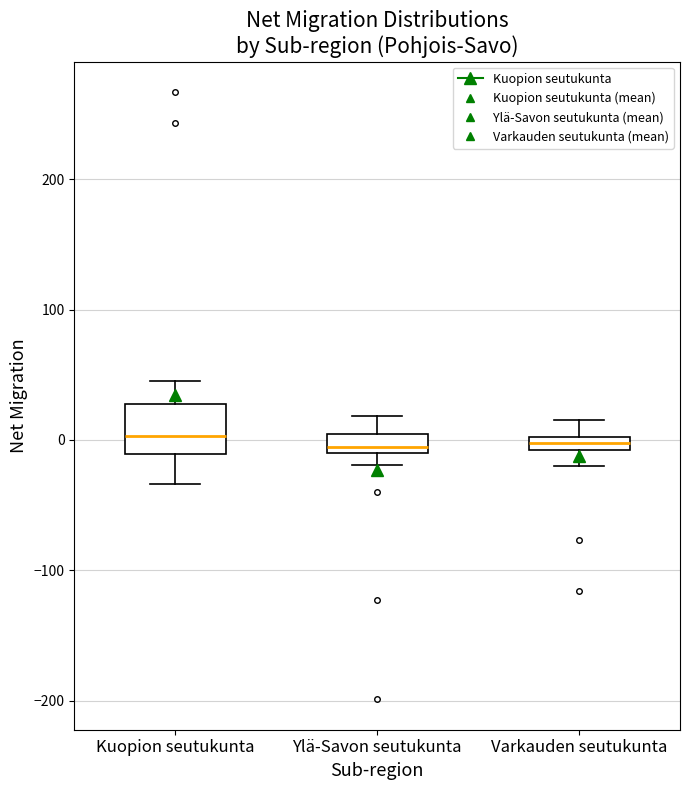

Comparing the boxes themselves (not the whiskers), which one is the tallest?

Kuopion seutukunta